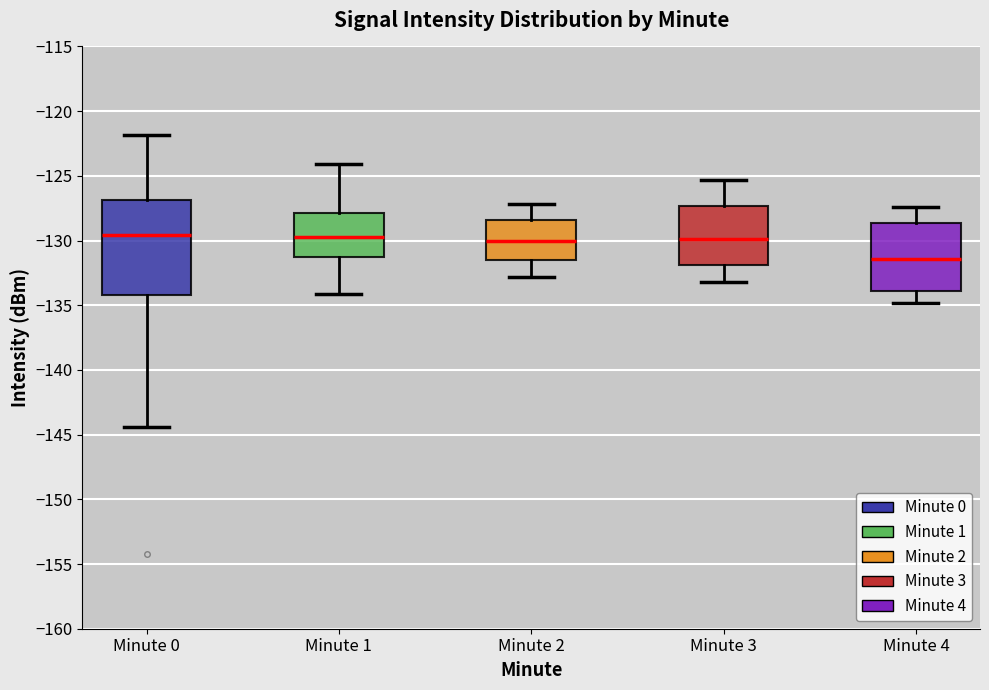

Which box has the lowest median line?

Minute 4